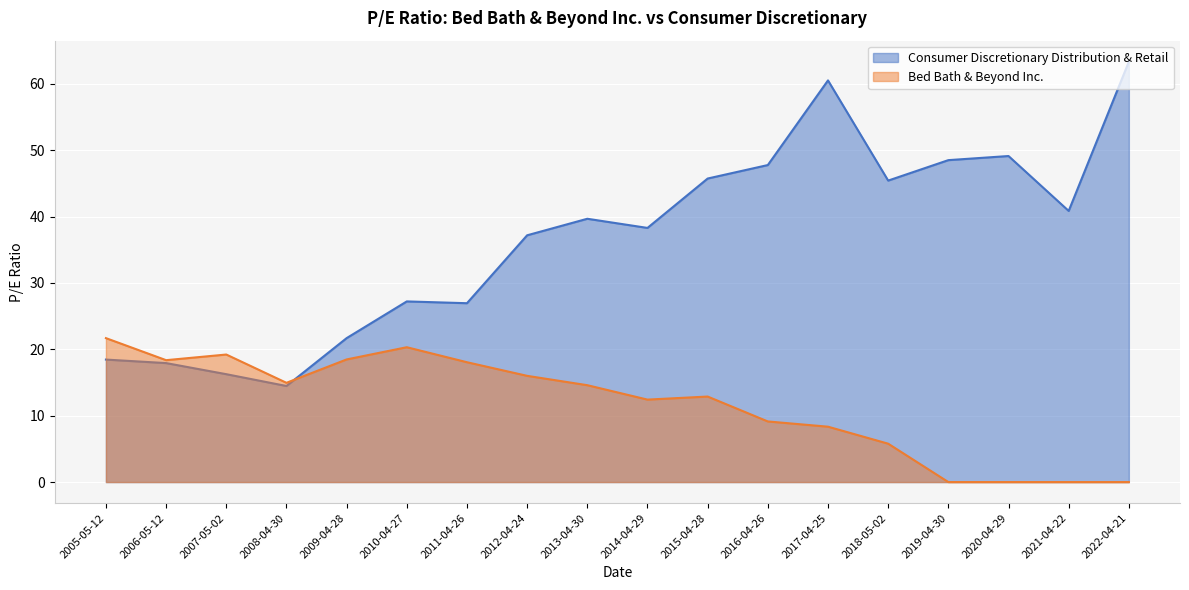

True or false: Consumer Discretionary Distribution & Retail has more than 0 points higher than both neighbors.

True